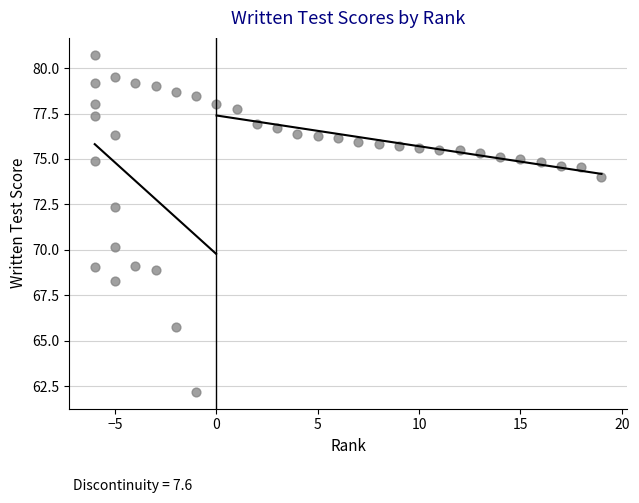

What Y value in the scatter plot is closest to 71?

70.2